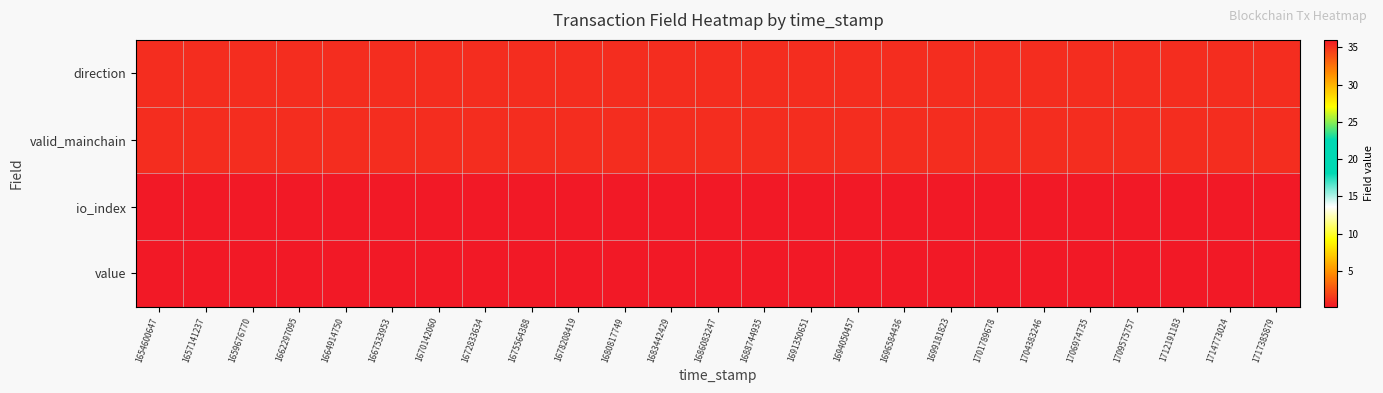

Count the number of categories in the chart.

25